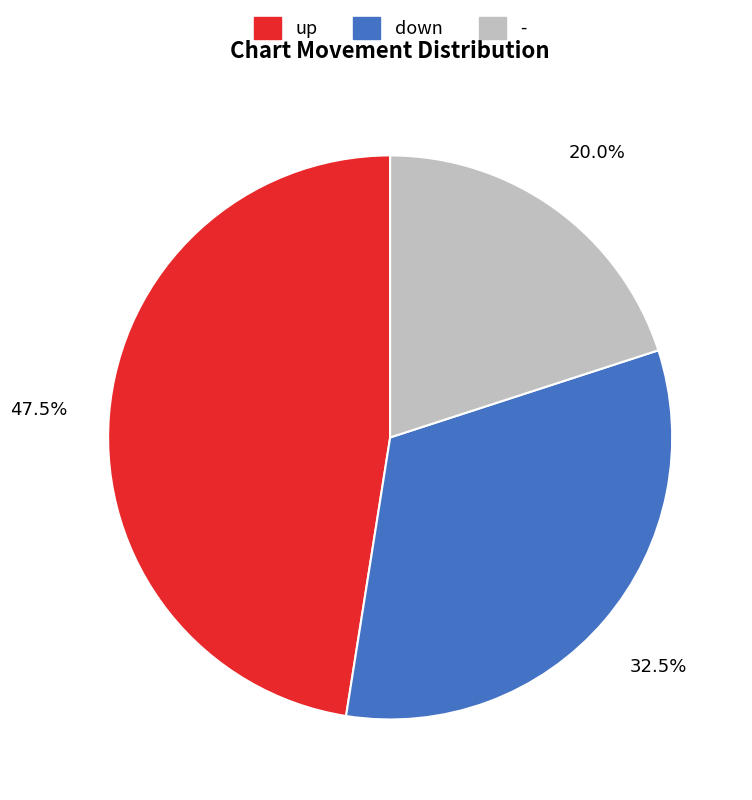

Is down the majority of the pie?

No